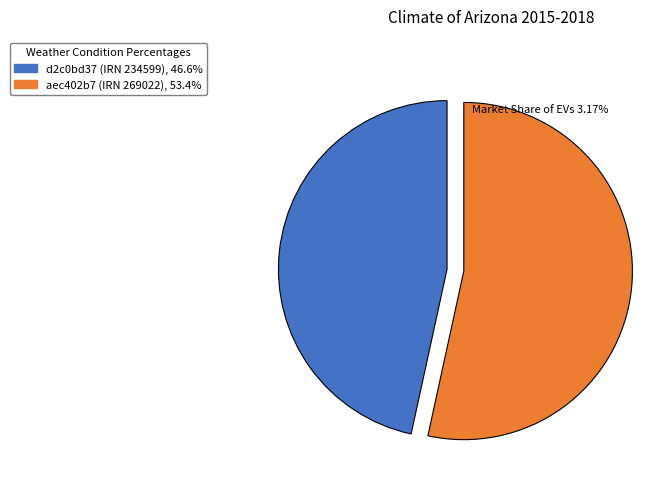

What is the majority slice?

aec402b7 (IRN 269022)